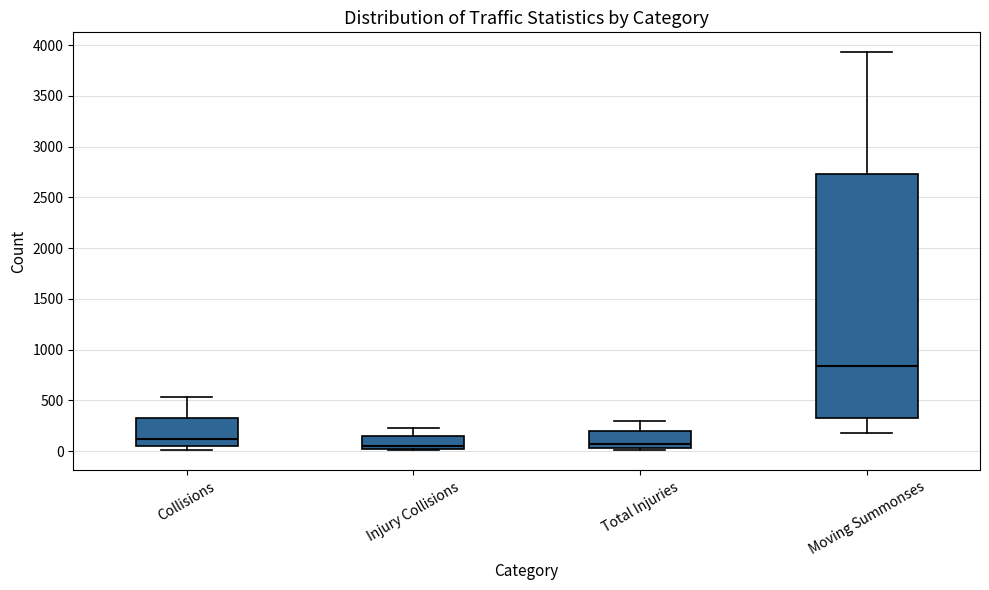

Reading left to right, read every box against the y-axis: the position of its median line, the range the box covers, and the ends of its whiskers. The values are not printed on the chart, so give them approximately, as read against the axis.

Collisions: median 100, box 50 to 350, whiskers 0 to 550
Injury Collisions: median 50, box 0 to 150, whiskers 0 (just below the box's lower edge) to 250
Total Injuries: median 50 (just above the box's lower edge), box 50 to 200, whiskers 0 to 300
Moving Summonses: median 850, box 350 to 2750, whiskers 150 to 3950